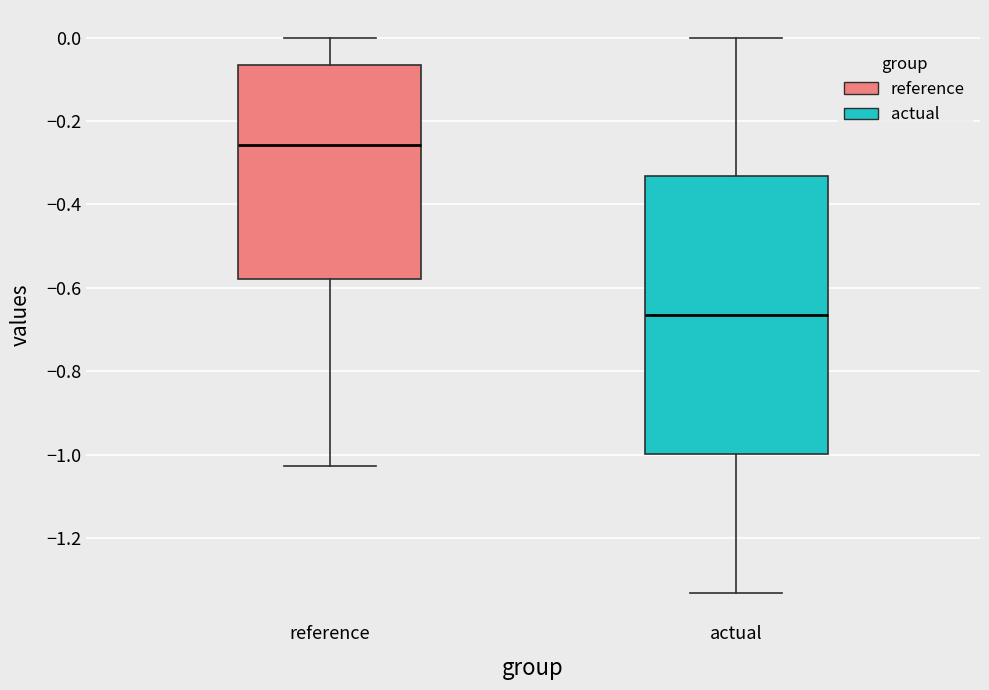

Reading left to right, transcribe this box plot: for each box, give where its median line is, the range the box spans, and where its two whiskers end, as read against the y-axis. The values are not printed on the chart, so give them approximately, as read against the axis.

reference: median -0.26, box -0.58 to -0.06, whiskers -1.02 to 0.00
actual: median -0.66, box -1.00 to -0.34, whiskers -1.34 to 0.00